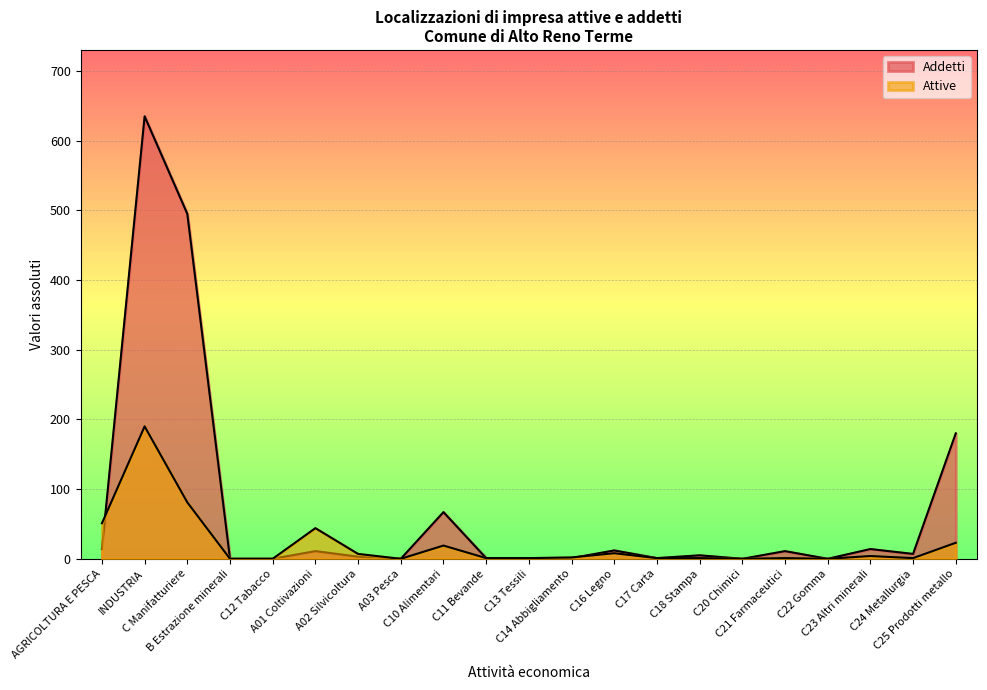

At which category does Addetti reach its first local peak?

INDUSTRIA